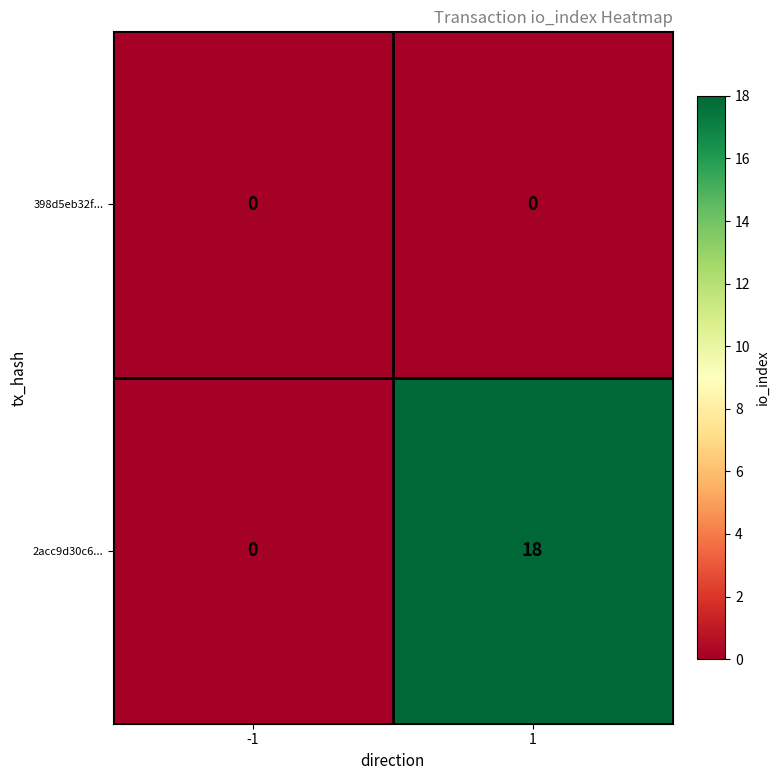

Rank the series by their maximum value, from lowest to highest.

398d5eb32f..., 2acc9d30c6...